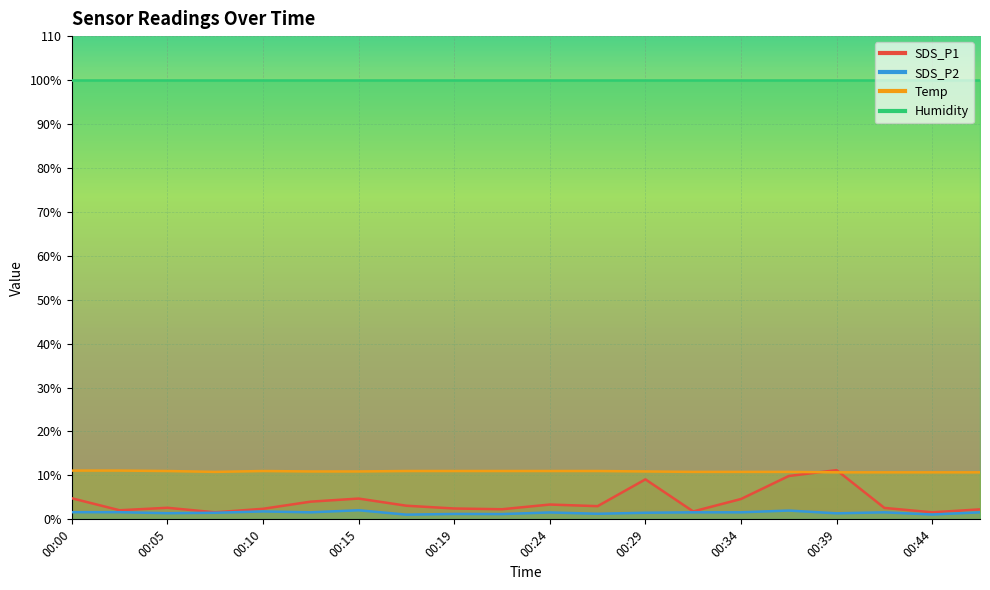

Is it true that SDS_P2 equals 1.6 at 00:34?

True